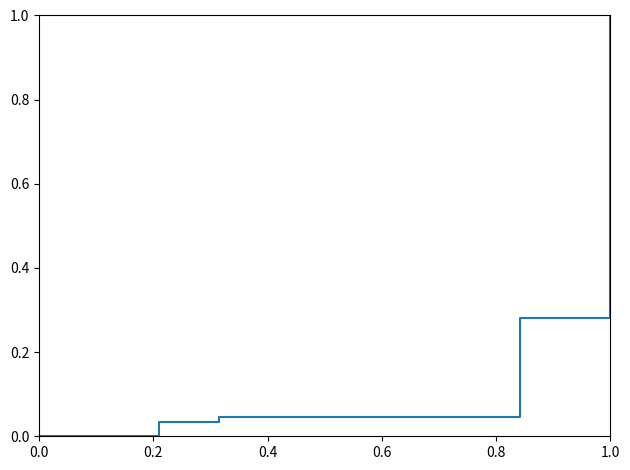

What is the maximum value shown in the chart?

1.0